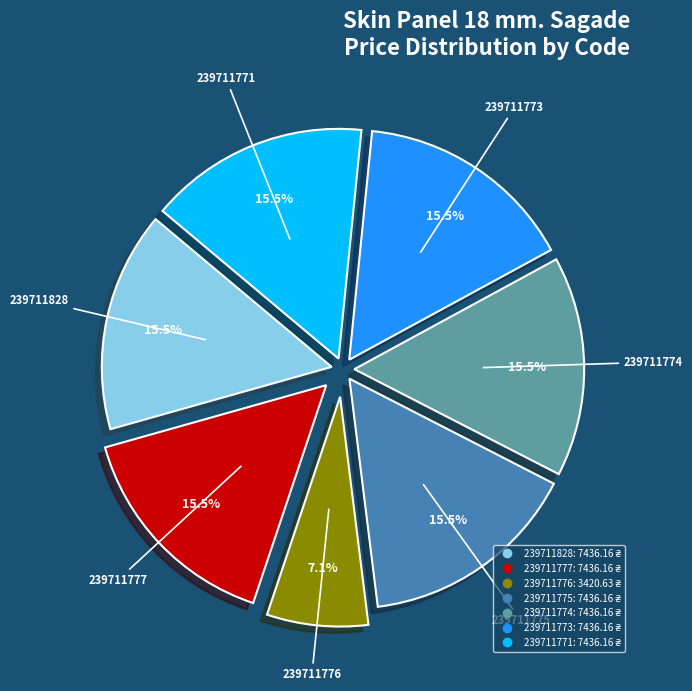

Which has a higher value, 239711828 or 239711776?

239711828